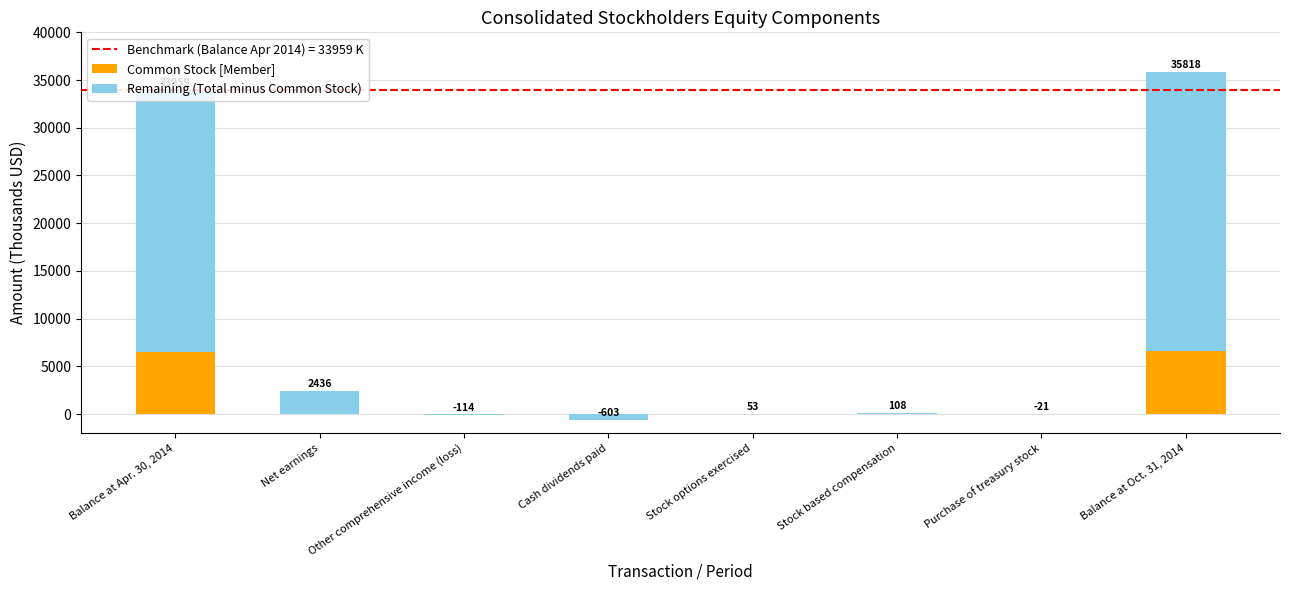

Is it true that the value at Balance at Apr. 30, 2014 is 6557?

True